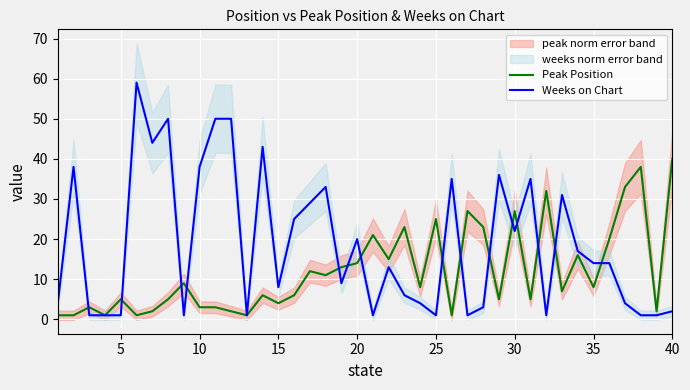

List the series in order of their overall mean, lowest first.

Peak Position, Weeks on Chart